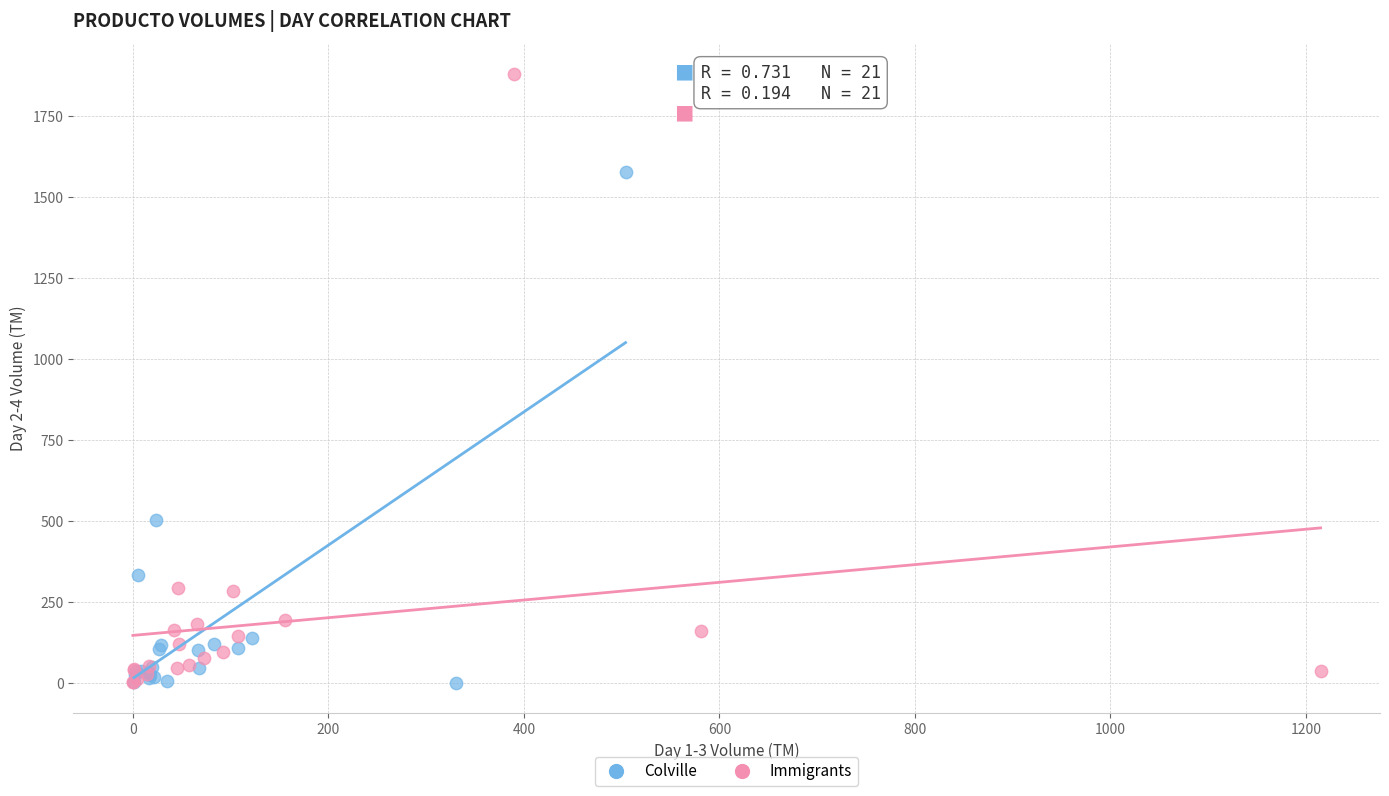

Which series has the largest Y range (max minus min)?

Immigrants